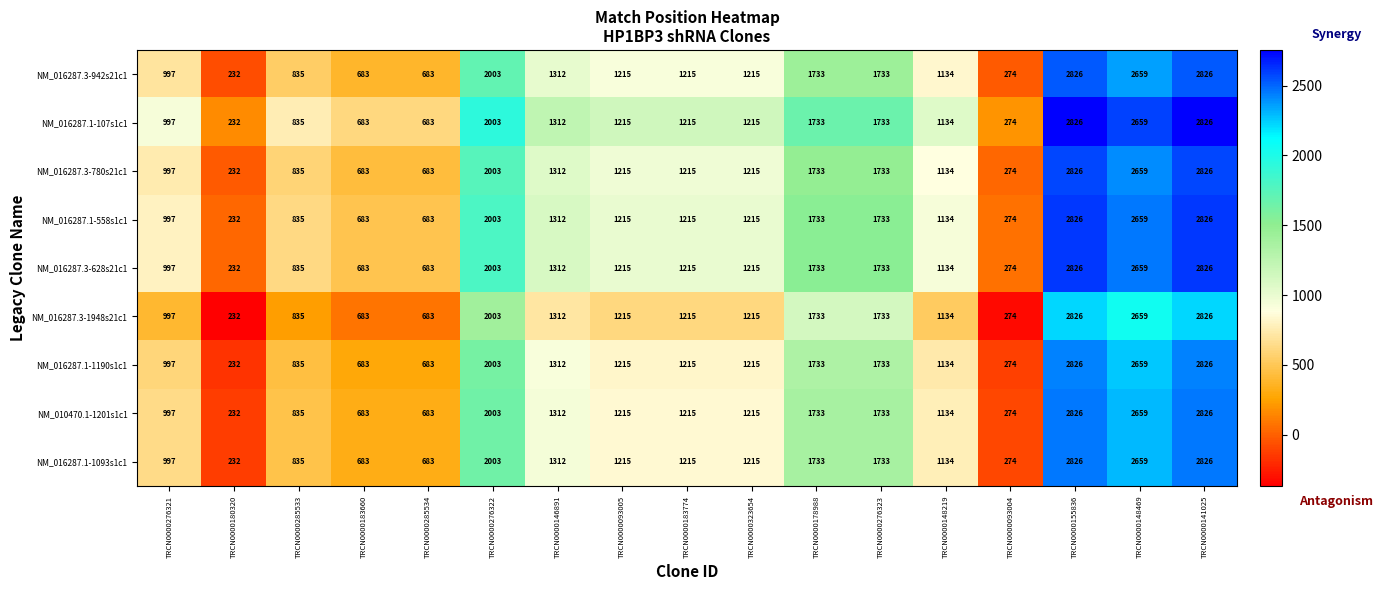

What is the average value of the NM_016287.1-1190s1c1 series?

1387